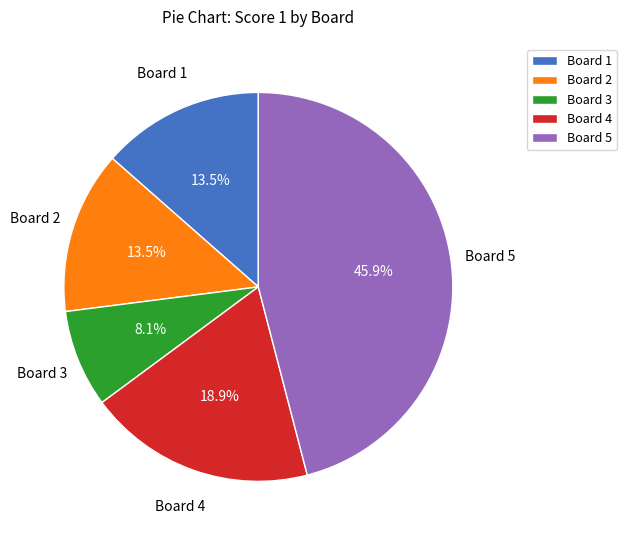

Does Board 2 account for over 50% of the chart?

No